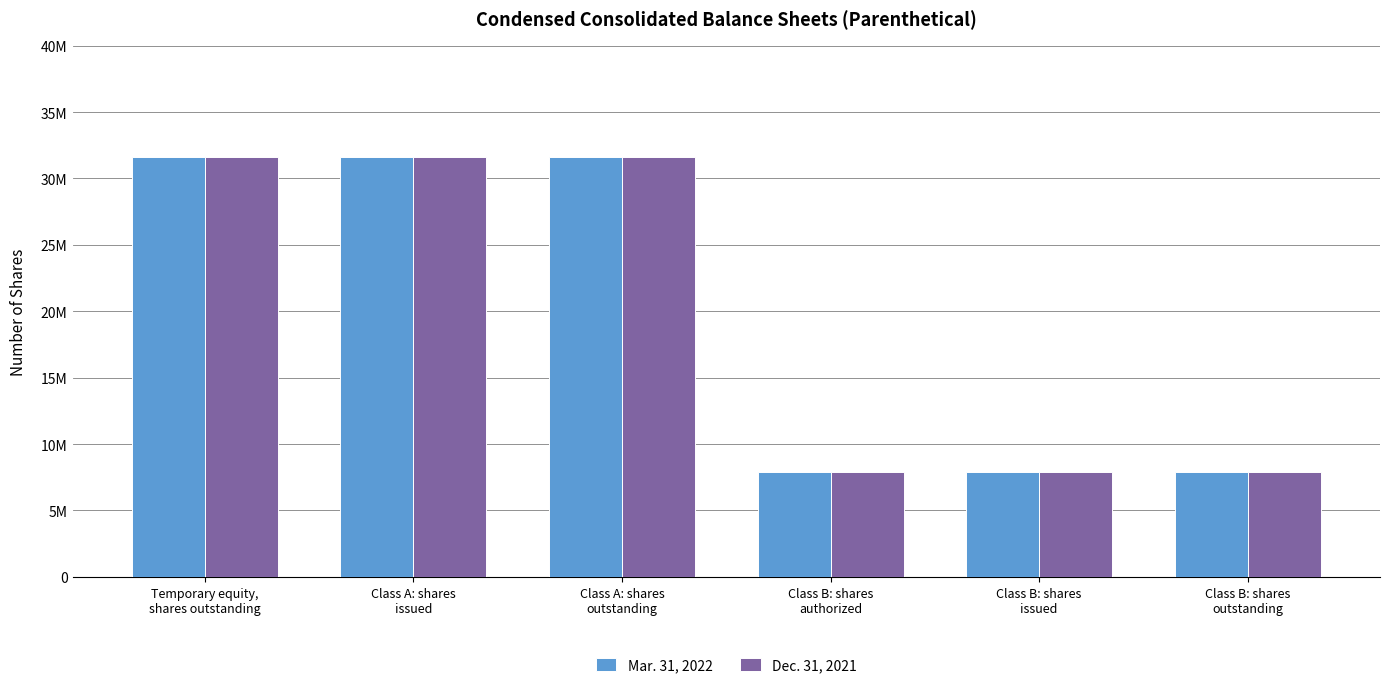

What is the highest value of the Dec. 31, 2021 series?

31625000